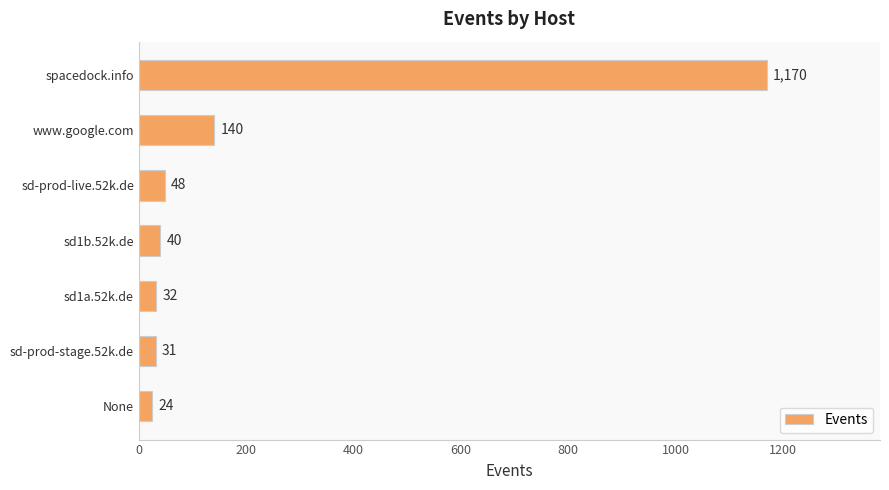

Reading top to bottom, extract all data points from this chart.

spacedock.info=1170	www.google.com=140	sd-prod-live.52k.de=48	sd1b.52k.de=40	sd1a.52k.de=32	sd-prod-stage.52k.de=31	None=24